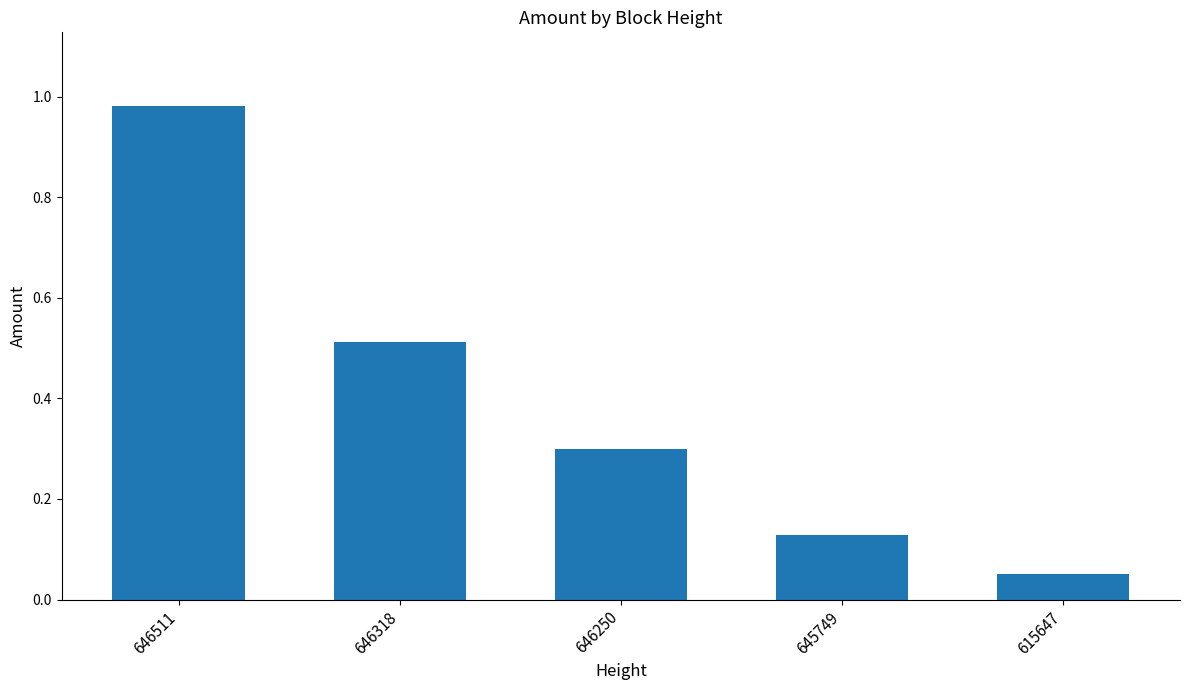

List the labels in order of value, largest first.

646511, 646318, 646250, 645749, 615647